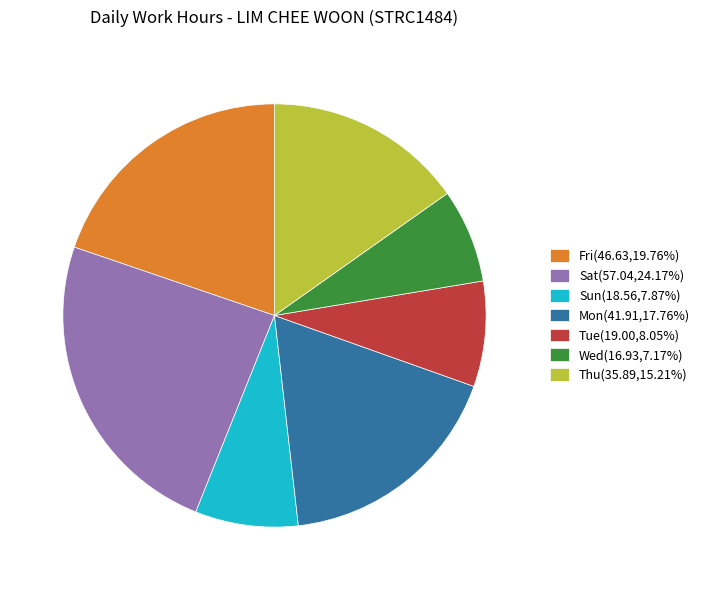

Is Wed(16.93,7.17%) the majority of the pie?

No